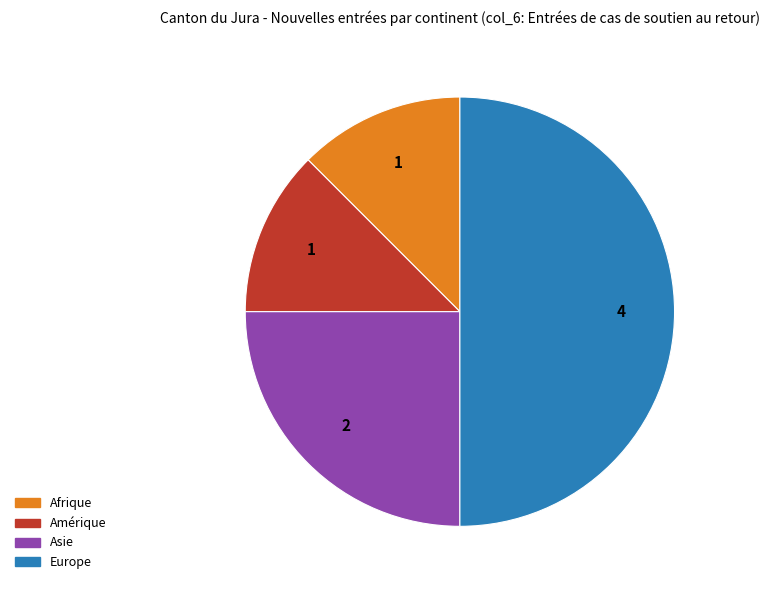

What is the largest slice in the pie chart?

Europe